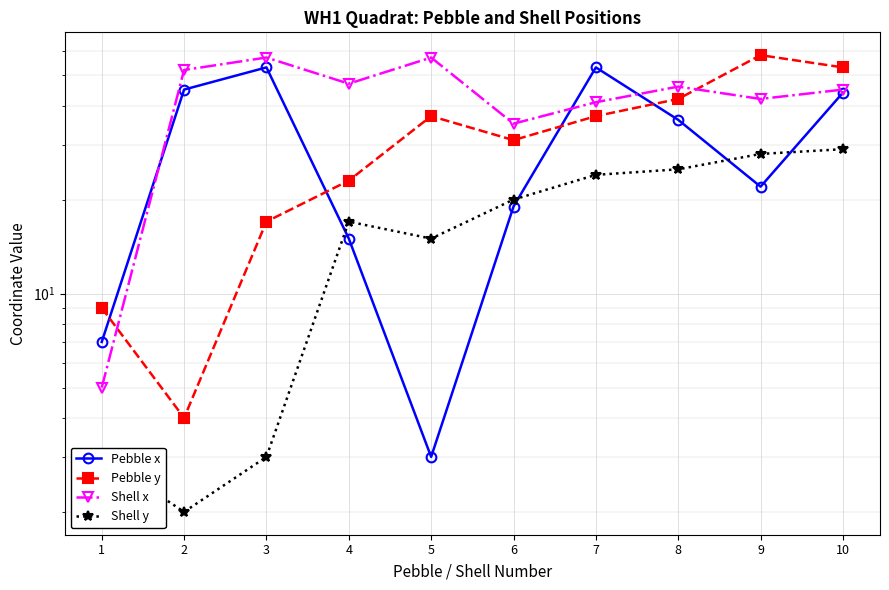

Is it true that Shell x equals 57 at 5?

True